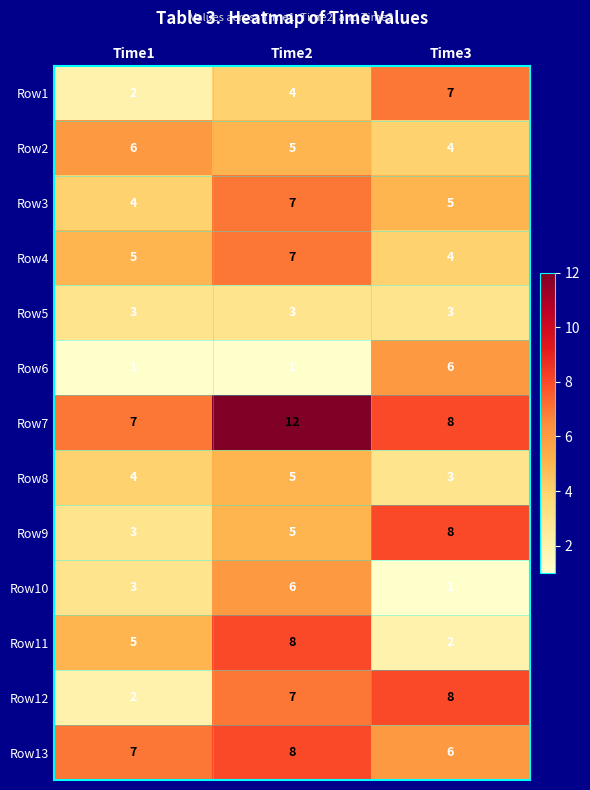

Is the value of Row8 at Time3 greater than the value of Row2 at Time3?

No